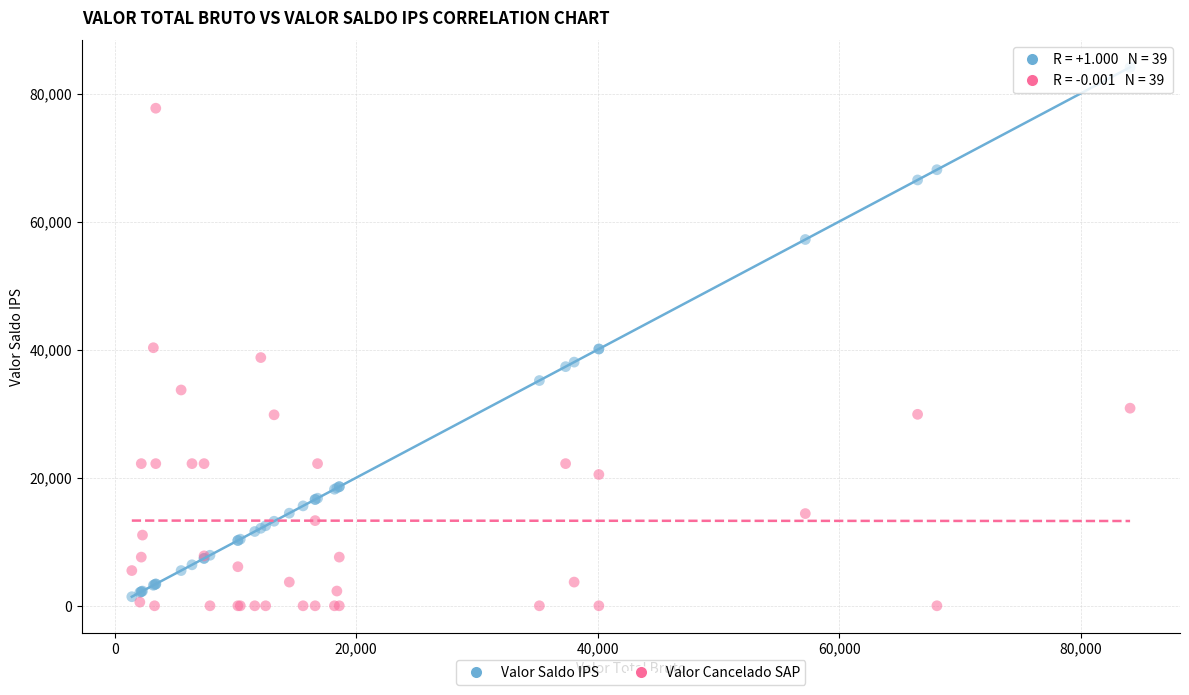

Which series reaches the maximum Y coordinate?

Valor Saldo IPS